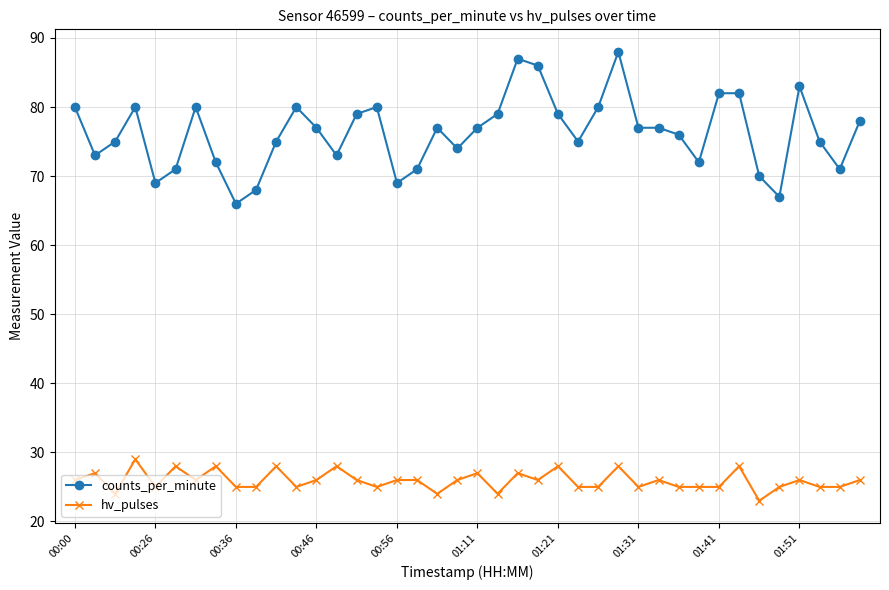

Which series has the widest spread of values?

counts_per_minute